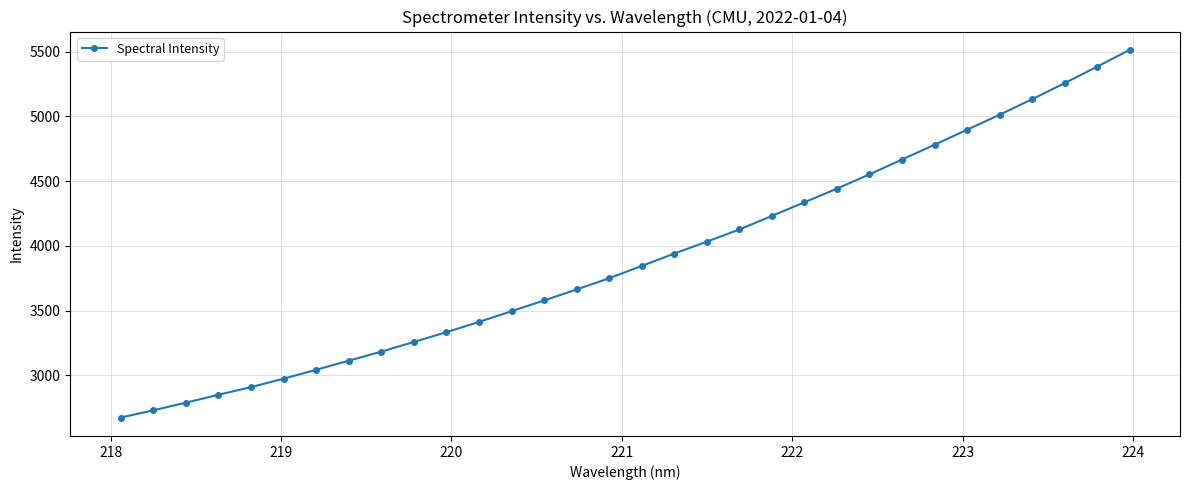

Is this an area chart (filled region under the line)?

No